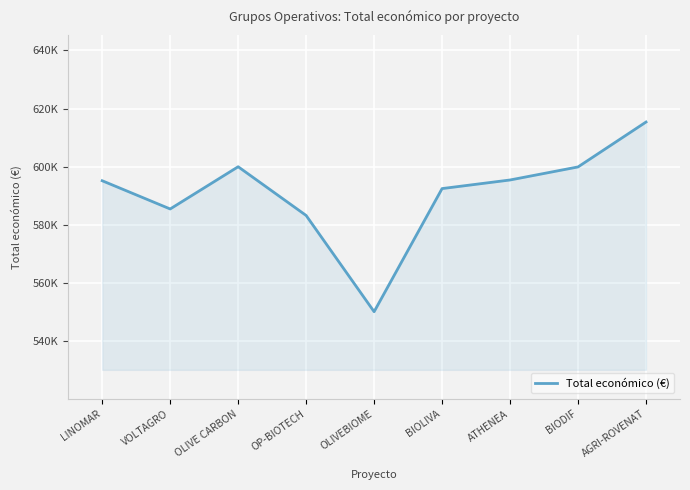

True or false: the data has more than 2 interior local peaks.

False